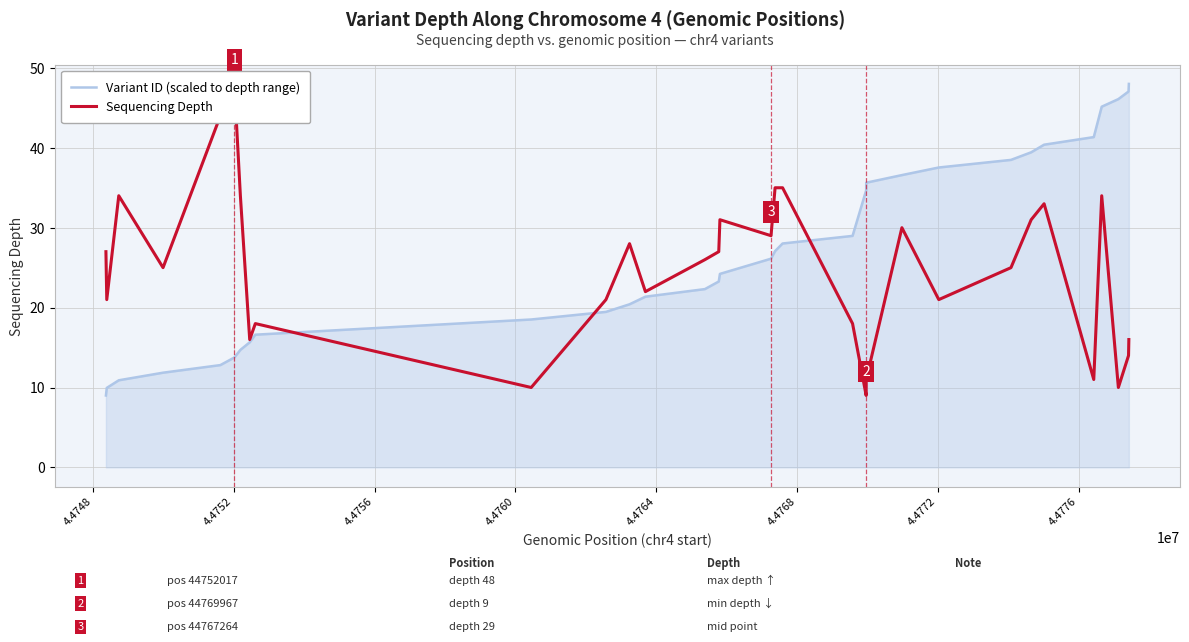

What is the maximum value shown in the chart?

48.0